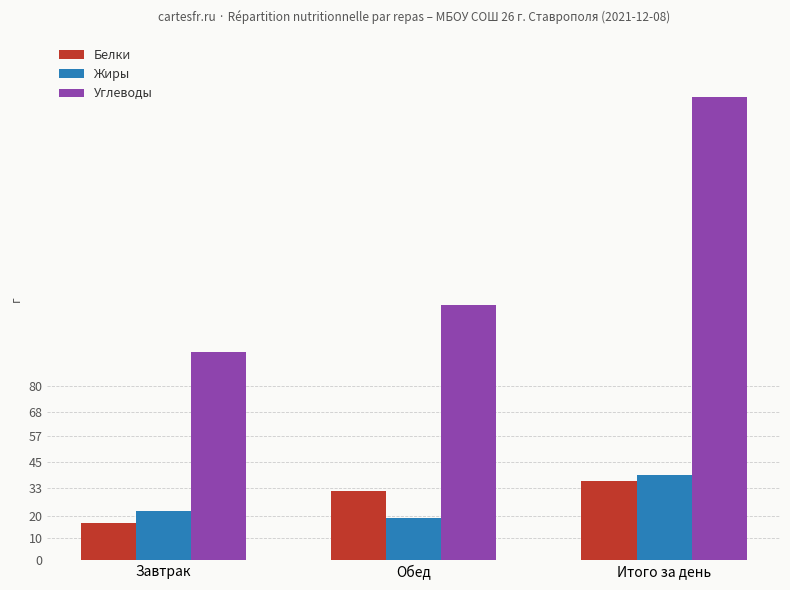

Between Завтрак and Итого за день, which series saw the biggest shift?

Углеводы